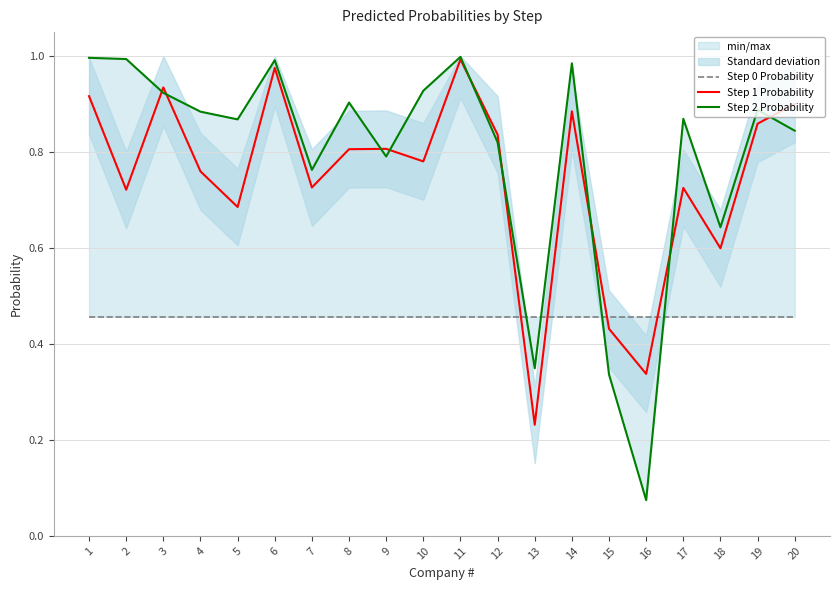

How many intersections are there between Step 0 Probability and Step 2 Probability?

4